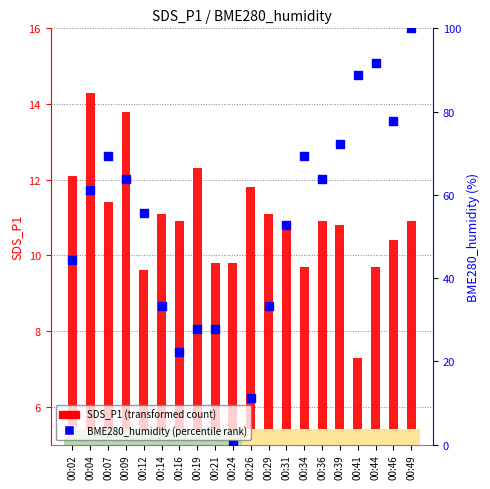

Which series has the largest total across all categories?

BME280_humidity